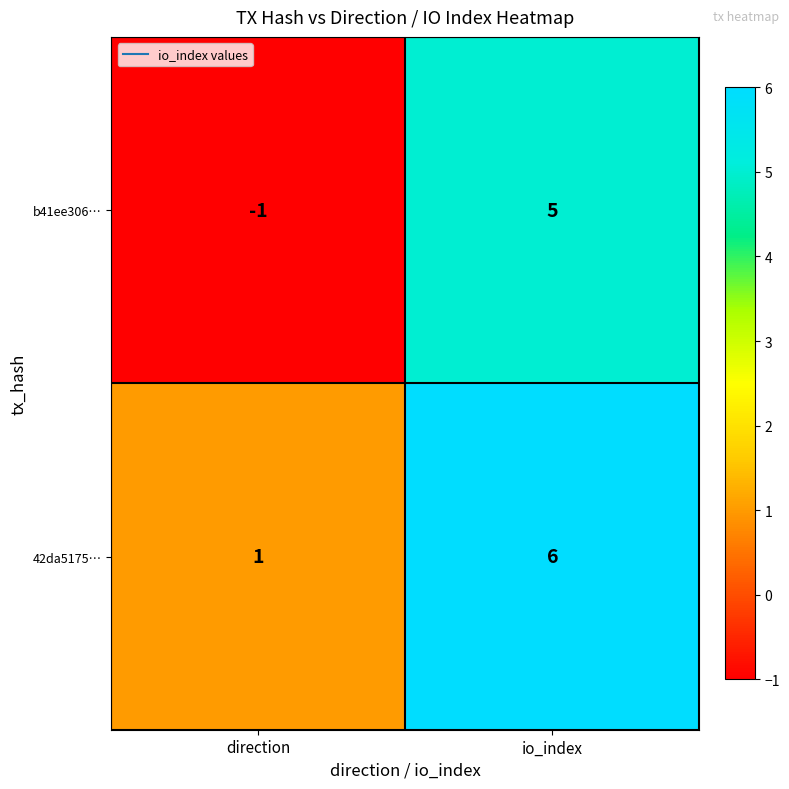

At direction, list the series in order from smallest to largest.

b41ee306…, 42da5175…